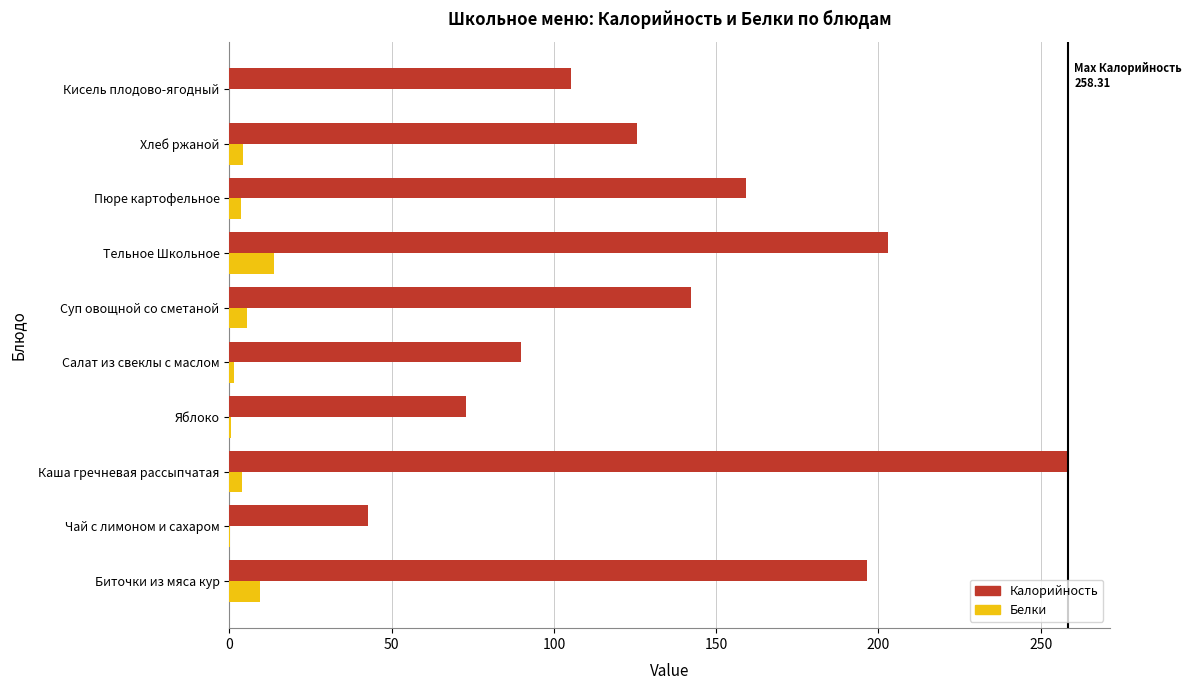

At which category is the sum across all series the highest?

Каша гречневая рассыпчатая